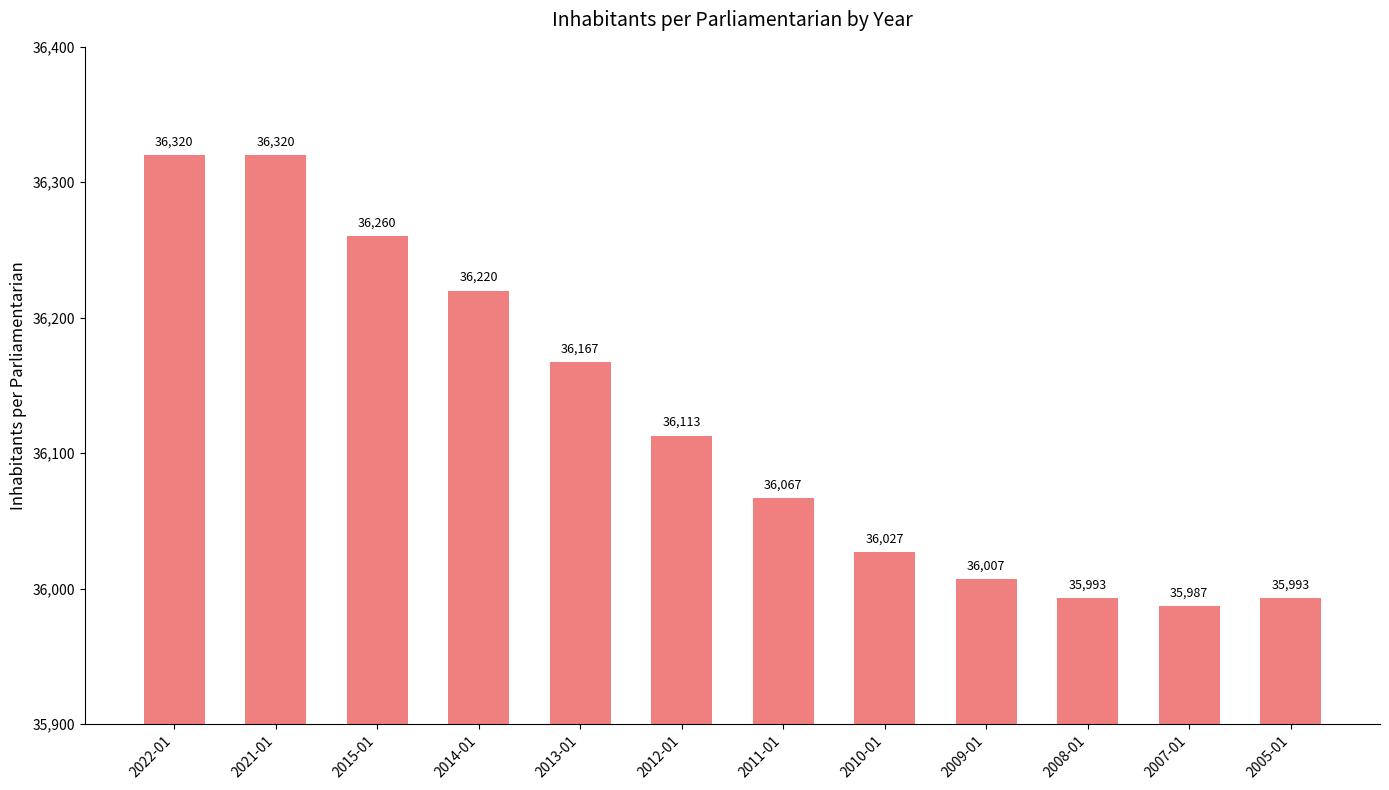

How many series are shown in this chart?

1